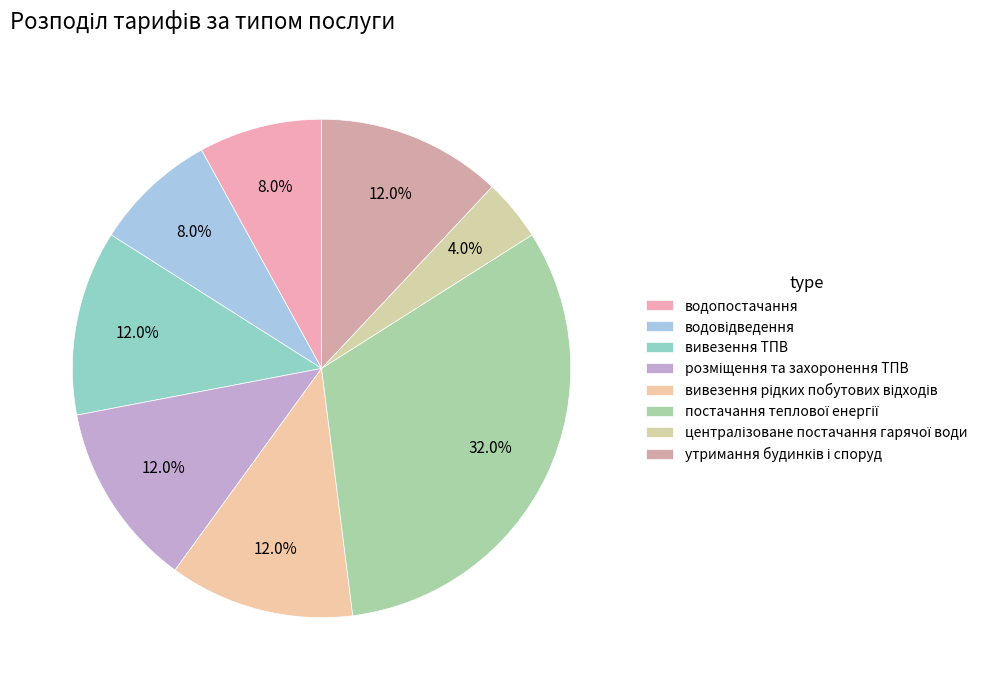

Count the number of slices in the pie.

8